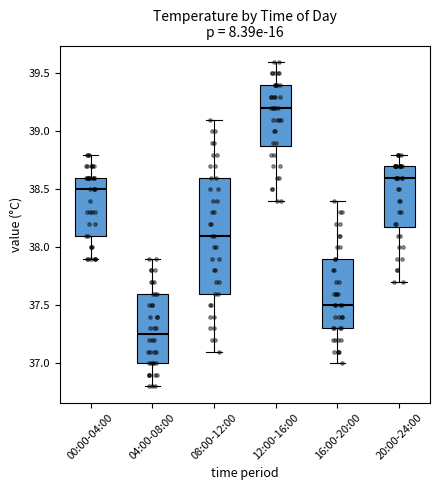

Reading left to right, read every box against the y-axis: the position of its median line, the range the box covers, and the ends of its whiskers. The values are not printed on the chart, so give them approximately, as read against the axis.

00:00-04:00: median 38.50, box 38.10 to 38.60, whiskers 37.90 to 38.80
04:00-08:00: median 37.25, box 37.00 to 37.60, whiskers 36.80 to 37.90
08:00-12:00: median 38.10, box 37.60 to 38.60, whiskers 37.10 to 39.10
12:00-16:00: median 39.20, box 38.90 to 39.40, whiskers 38.40 to 39.60
16:00-20:00: median 37.50, box 37.30 to 37.90, whiskers 37.00 to 38.40
20:00-24:00: median 38.60, box 38.20 to 38.70, whiskers 37.70 to 38.80